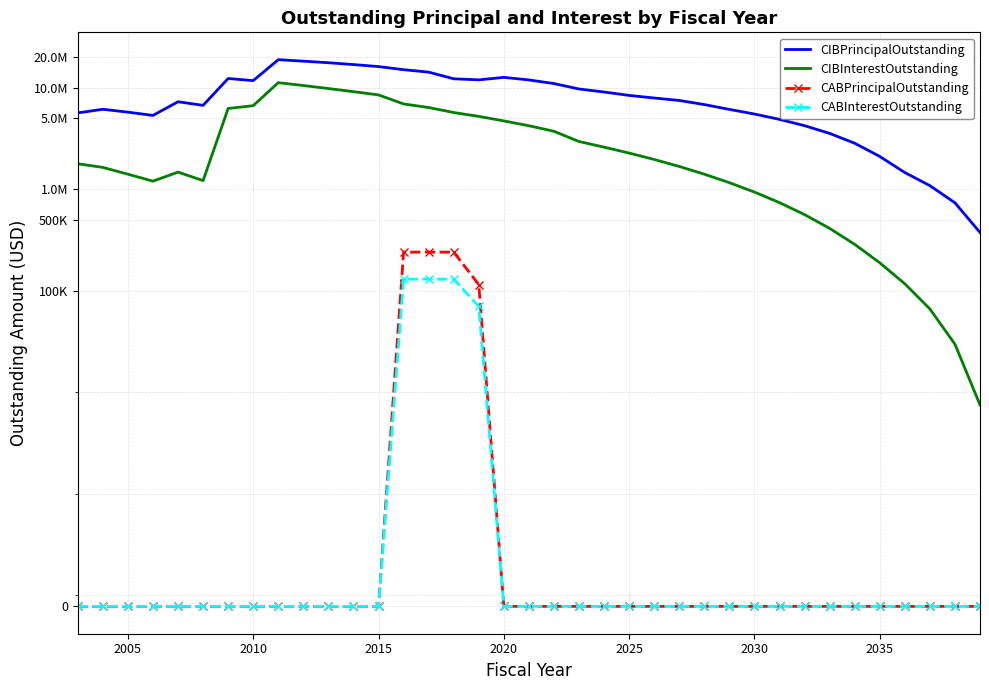

What is the sum of all CIBInterestOutstanding values?

125136481.3